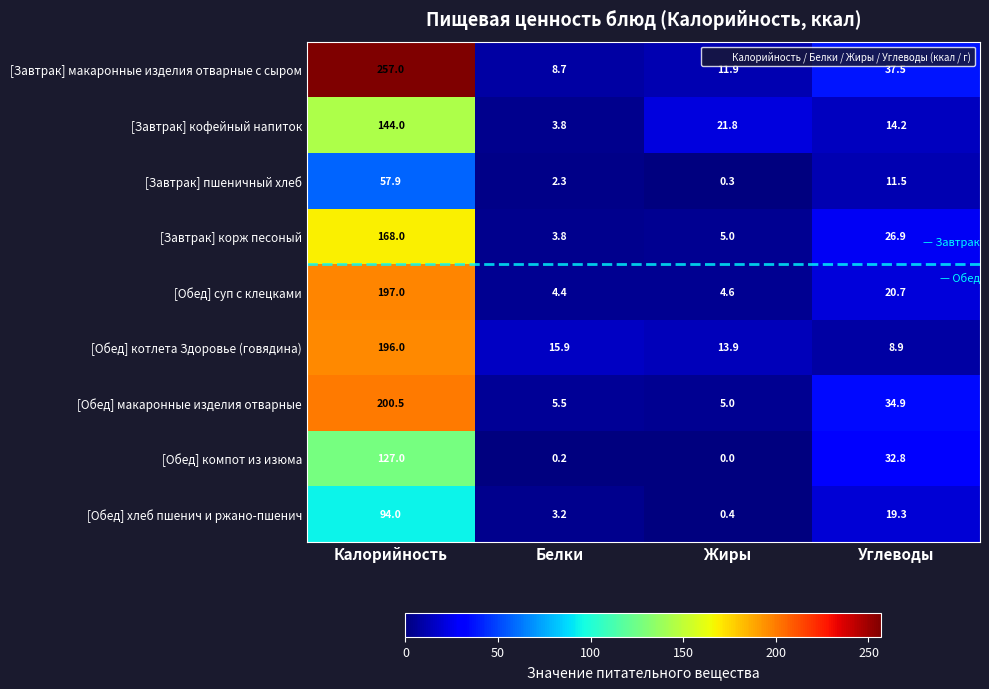

Which category has the lowest value across all series?

Жиры